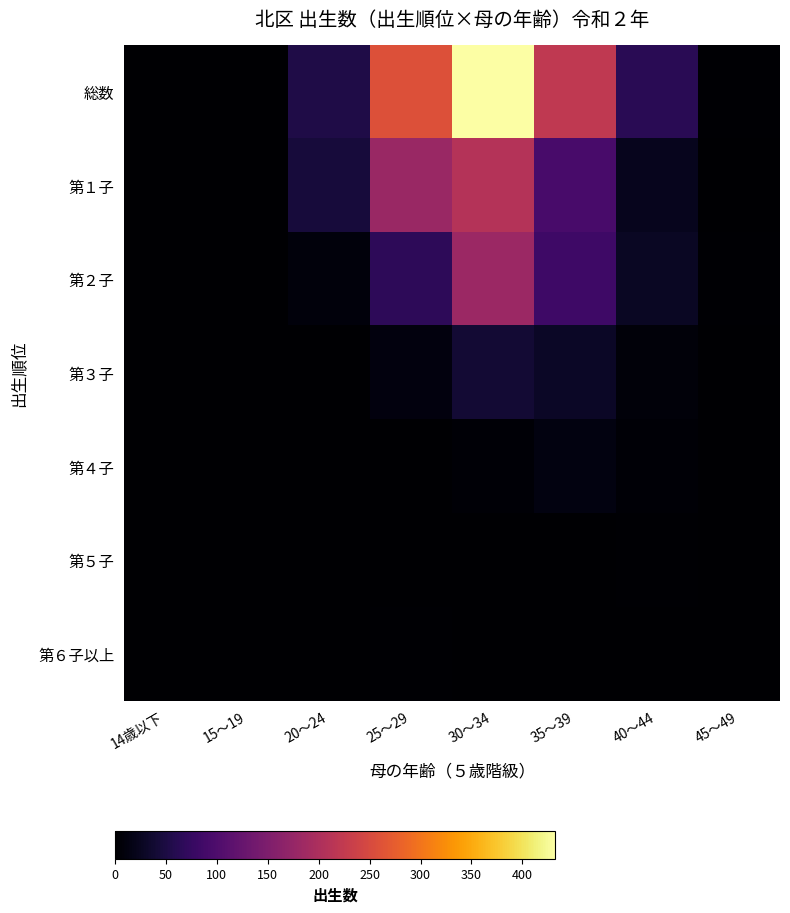

Between 35～39 and 40～44, which series saw the biggest shift?

総数